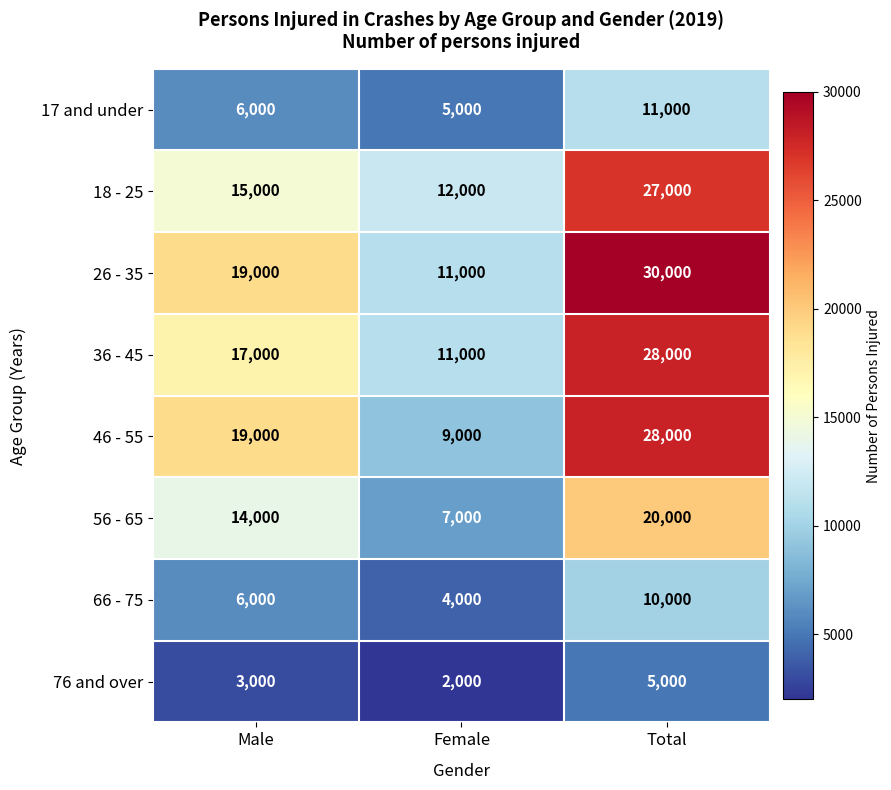

At which category is the sum across all series the highest?

Total